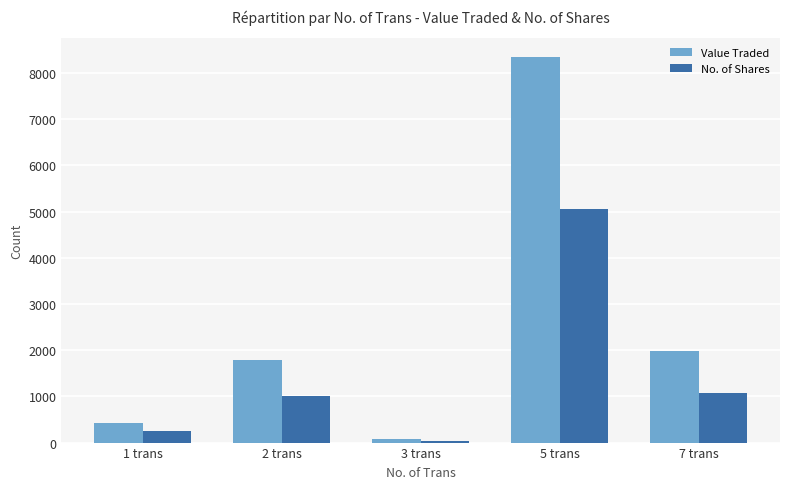

What is the minimum value for Value Traded?

67